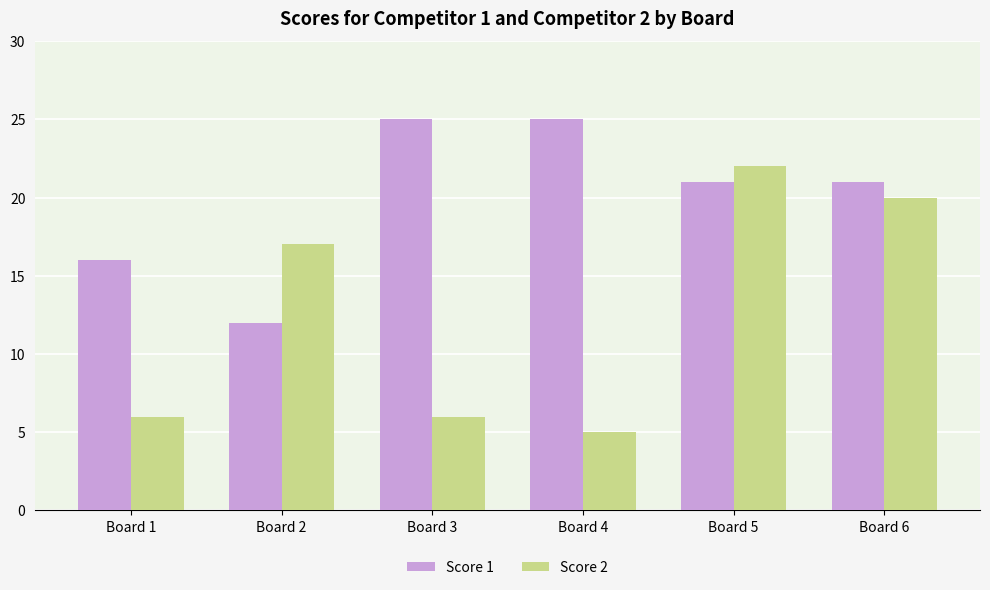

The value of Score 2 at Board 1 is 6. True or false?

True